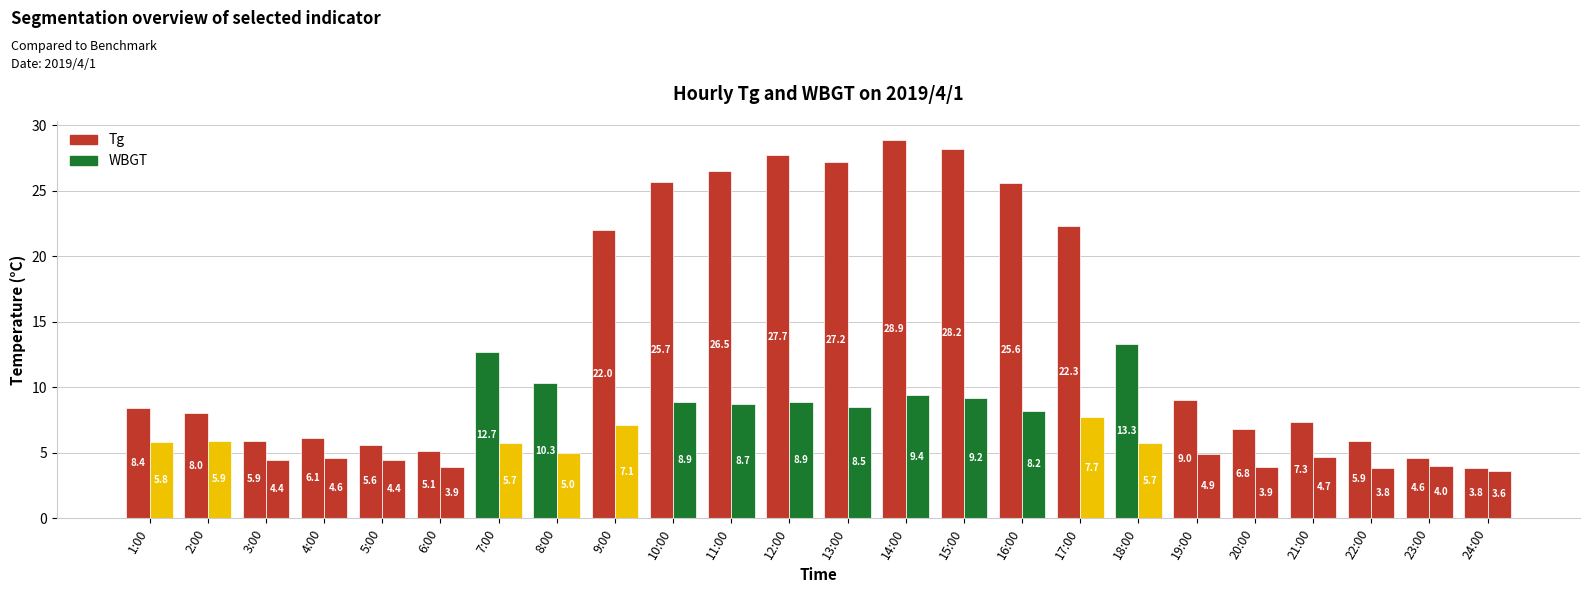

At which label does Tg first exceed 10?

7:00